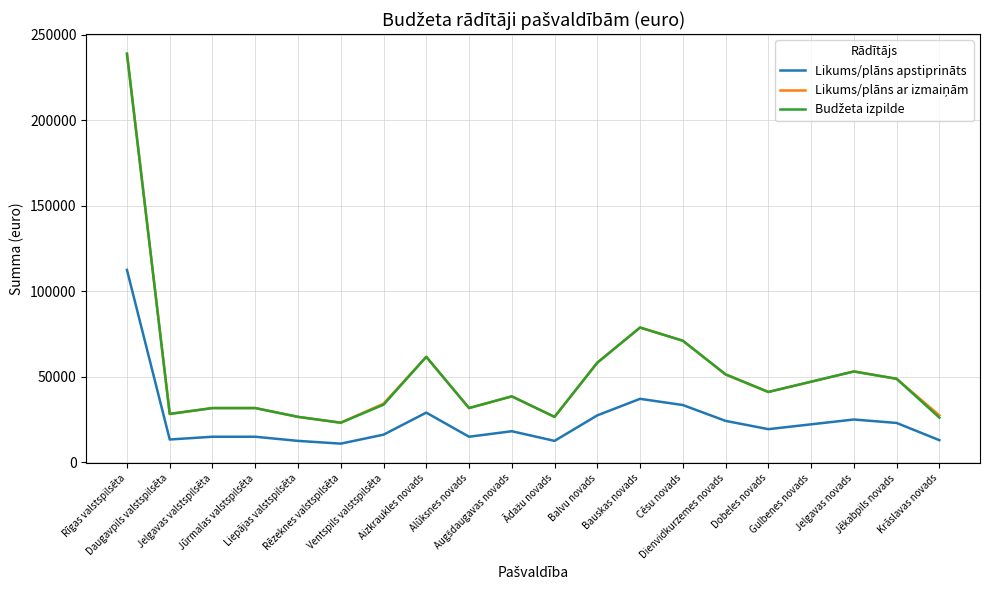

What is the spread (max minus min) of values at Balvu novads?

30804